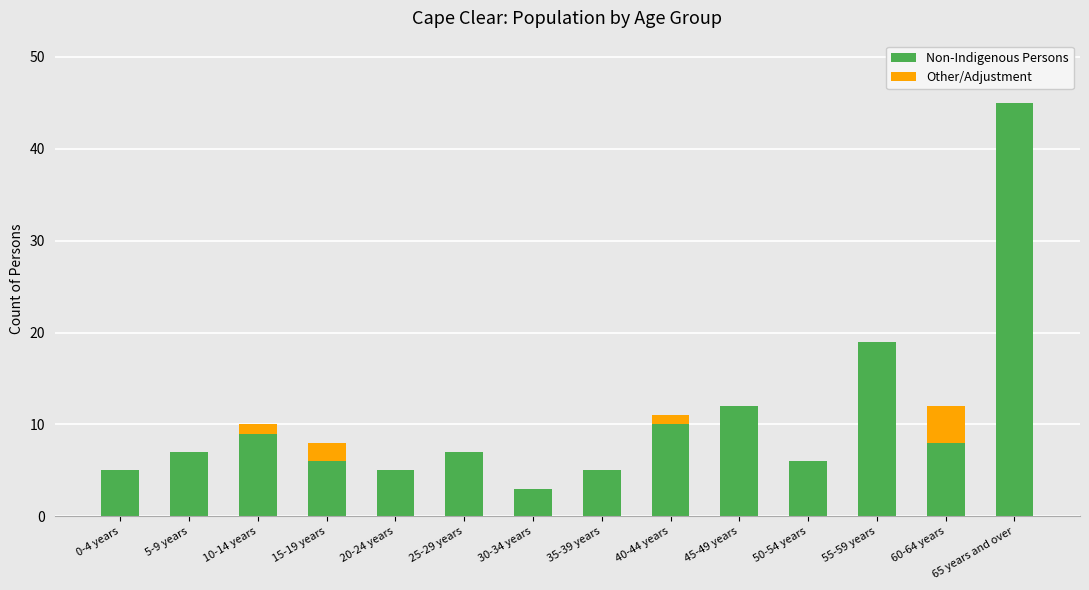

Count the number of data series in this chart.

2